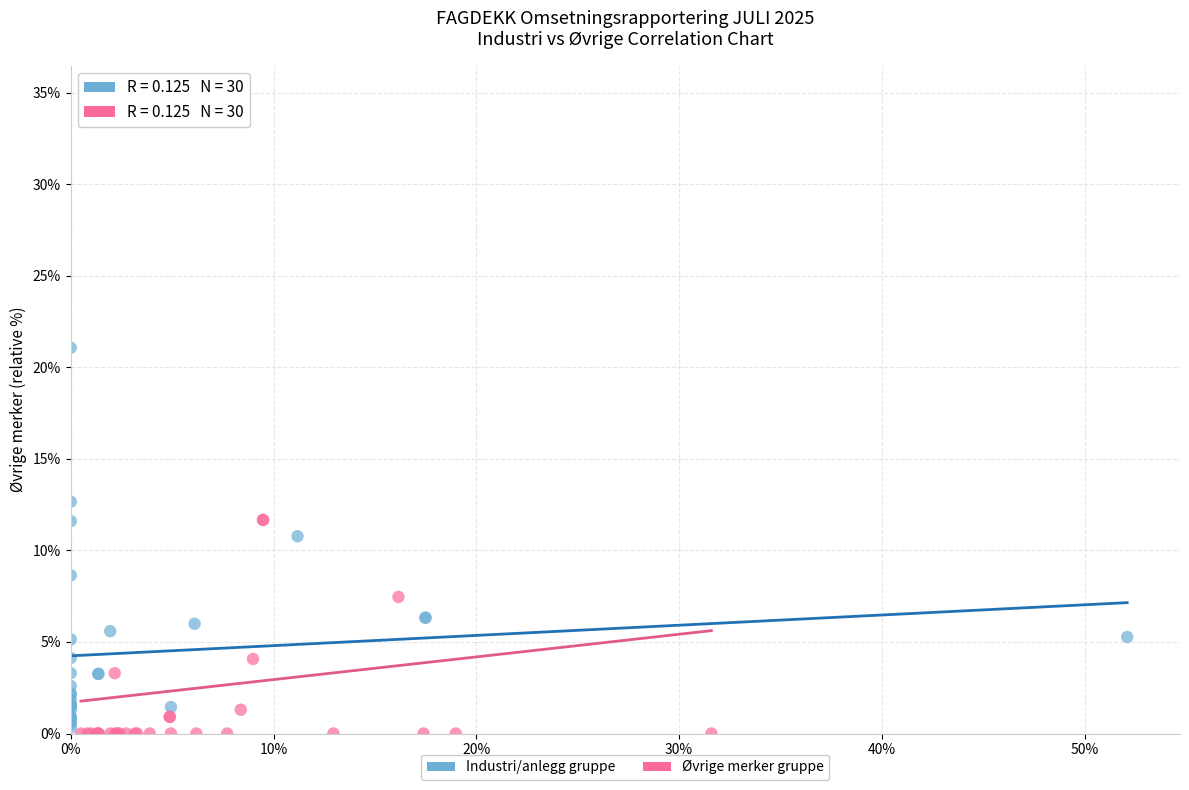

Which series reaches the minimum Y coordinate?

Øvrige merker gruppe